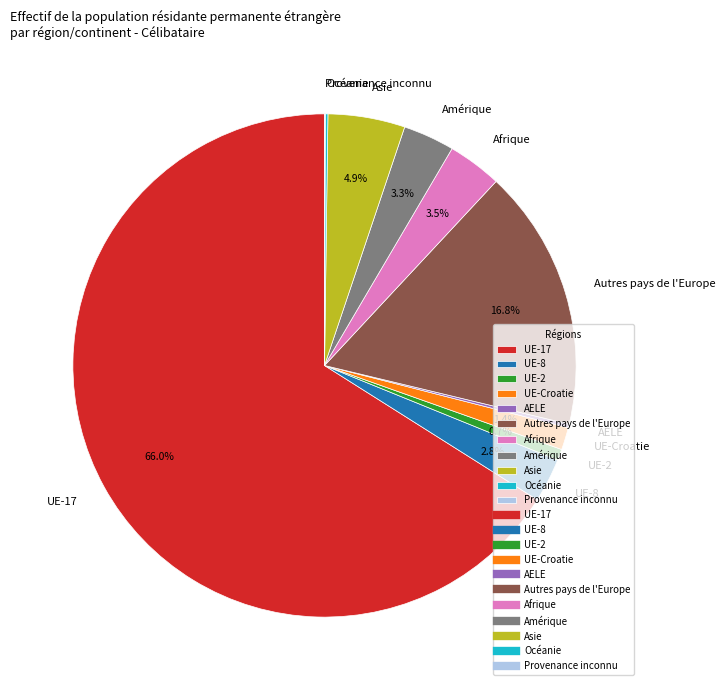

What is the largest slice in the pie chart?

UE-17